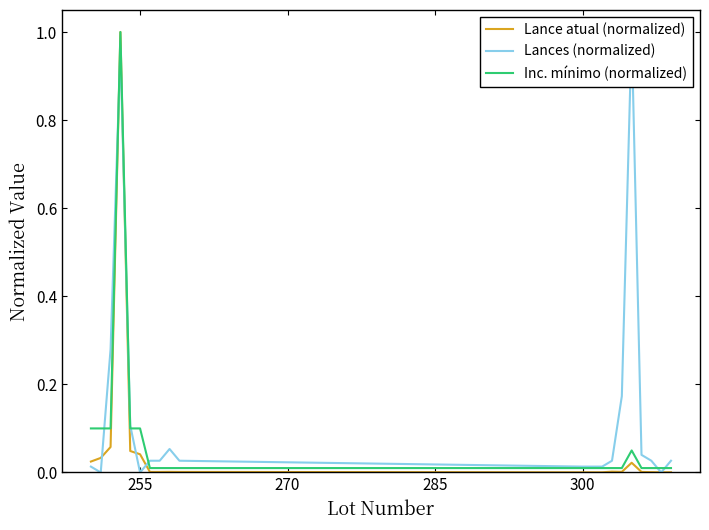

What is the maximum value for Inc. mínimo (normalized)?

1.0